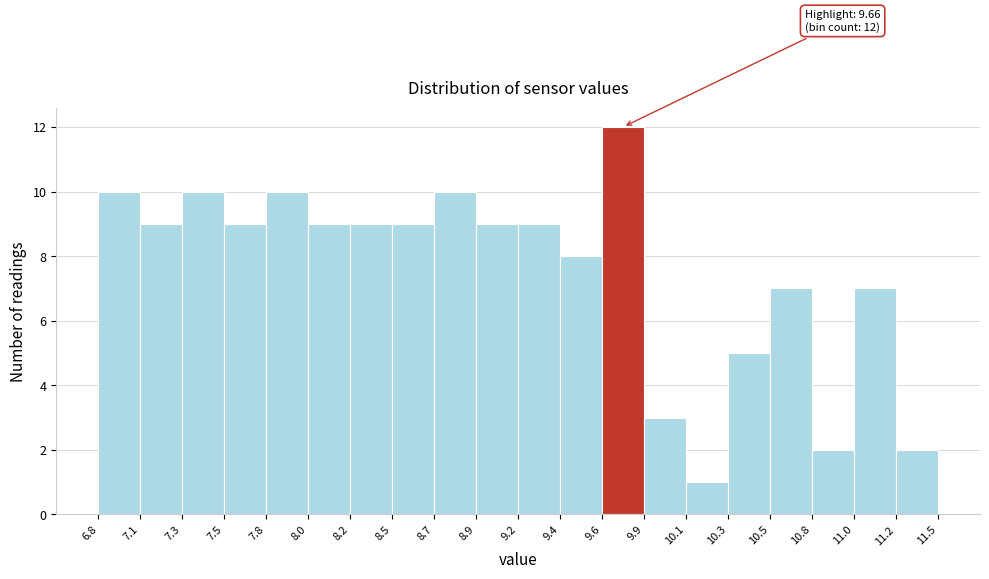

Which range on the x-axis has the tallest bar?

9.6 to 9.9